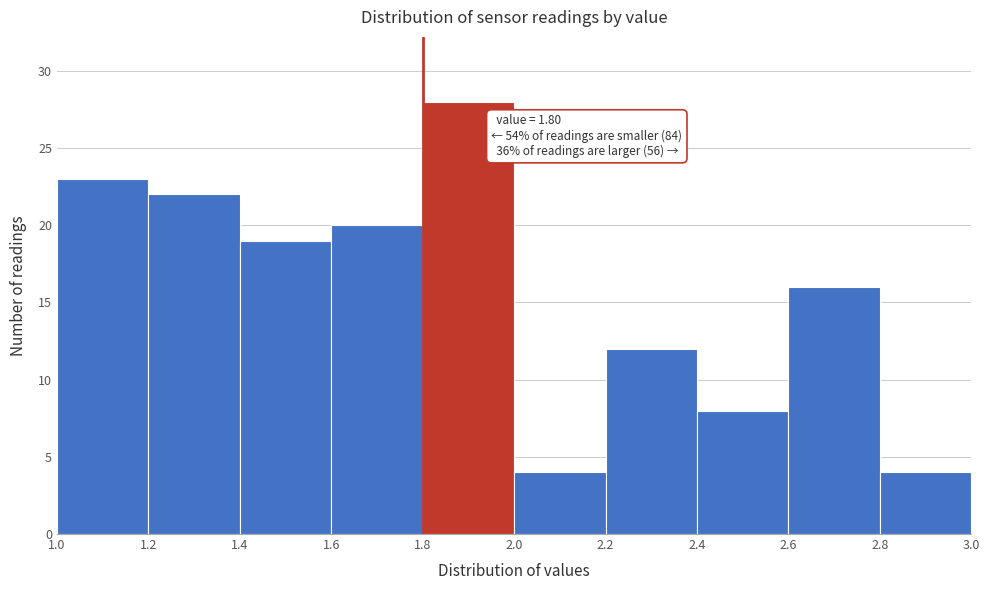

Over which range of the x-axis is the bar tallest?

1.8 to 2.0